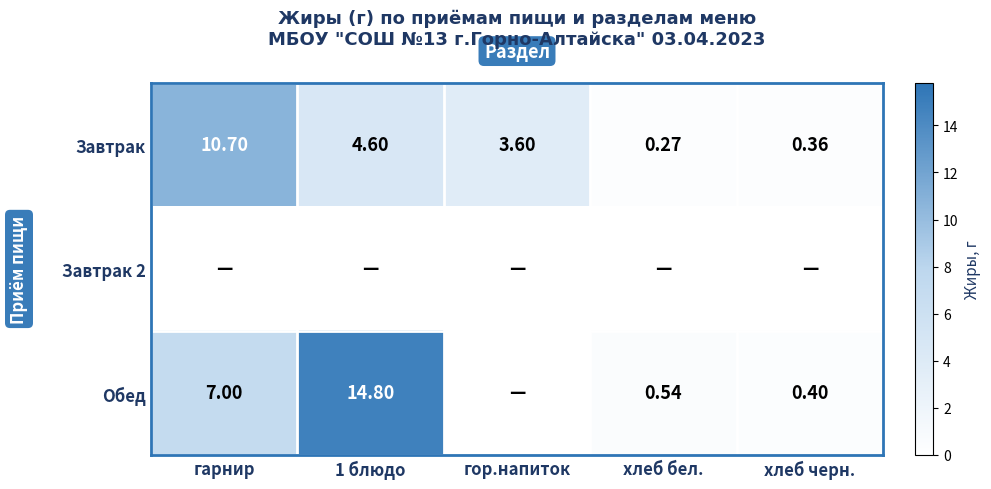

Is it true that Завтрак equals 3.6 at гор.напиток?

True